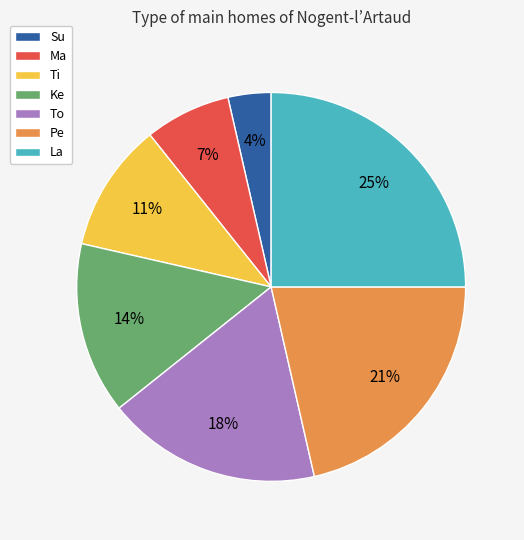

What percentage is the Ke slice, to the nearest percent?

14%